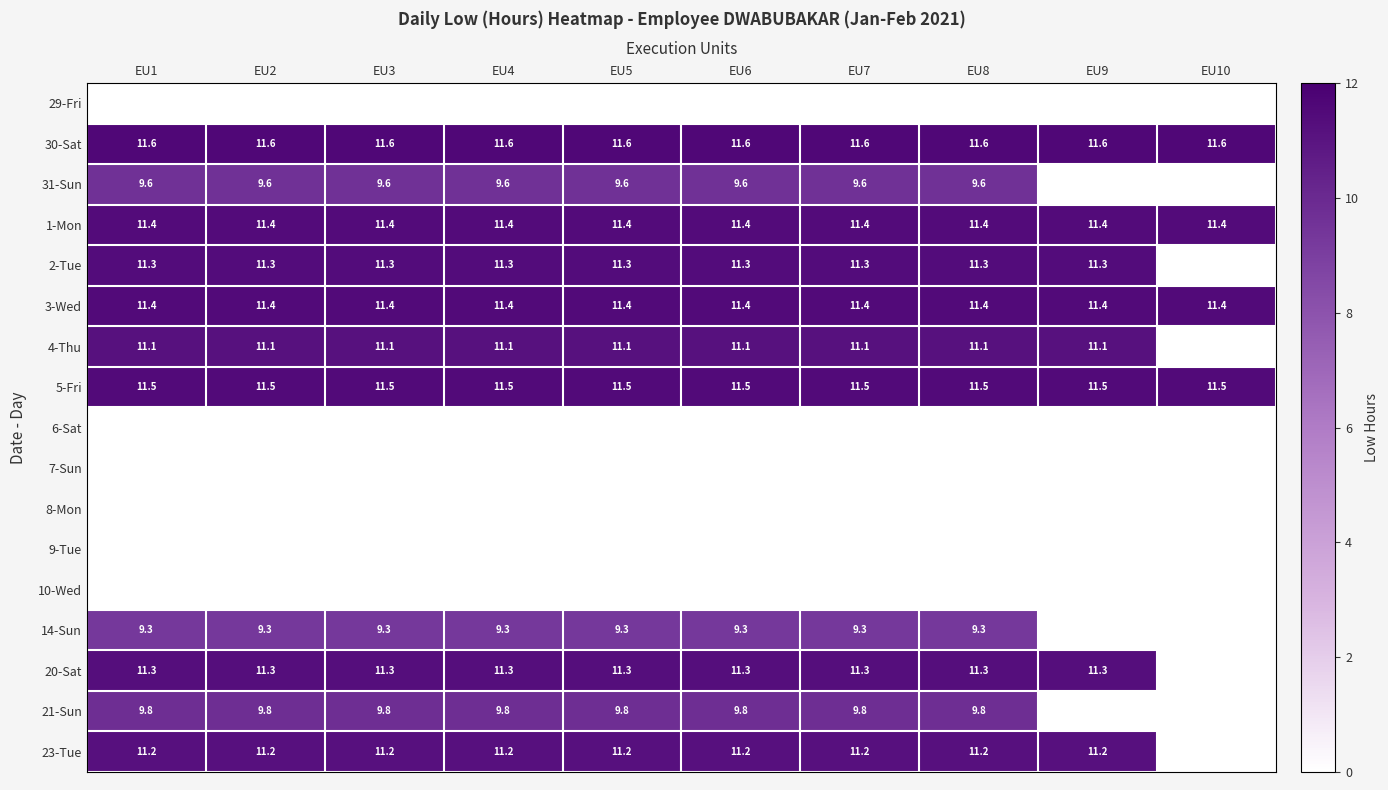

True or false: 20-Sat has a value of 7.9 at EU5.

False